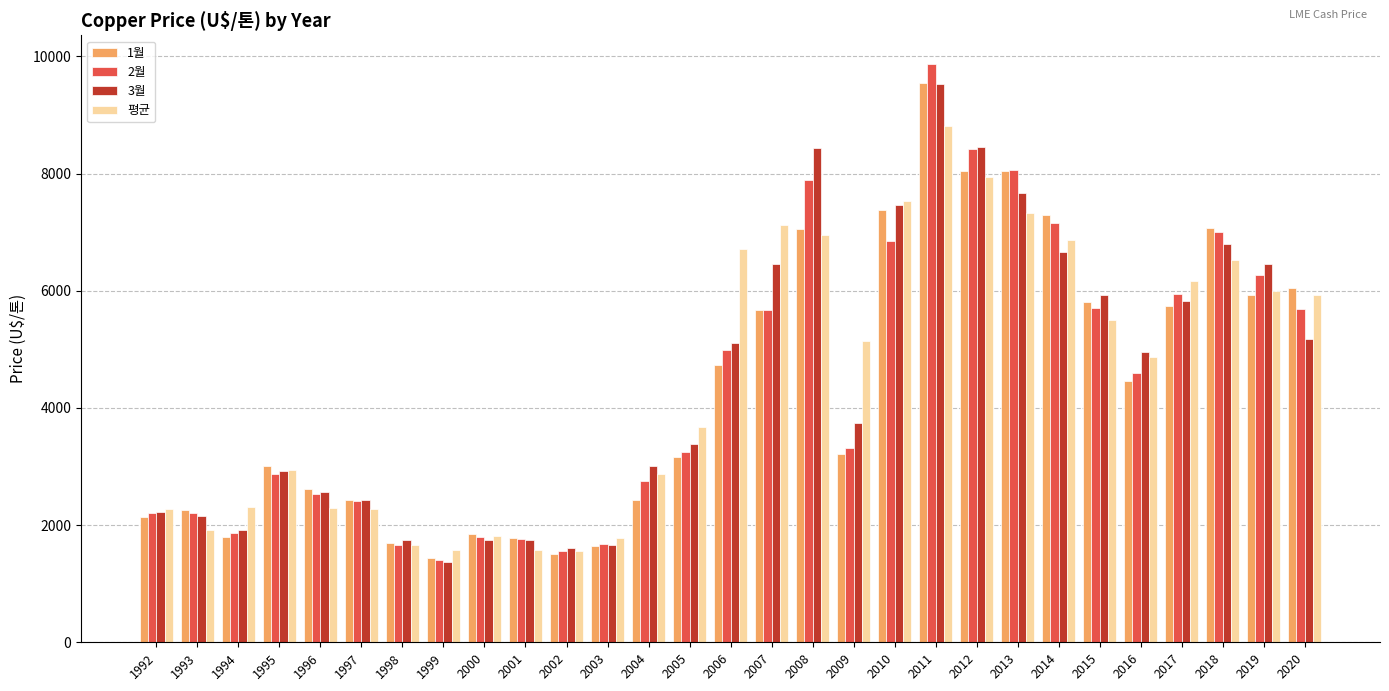

What is the maximum value for 1월?

9554.9